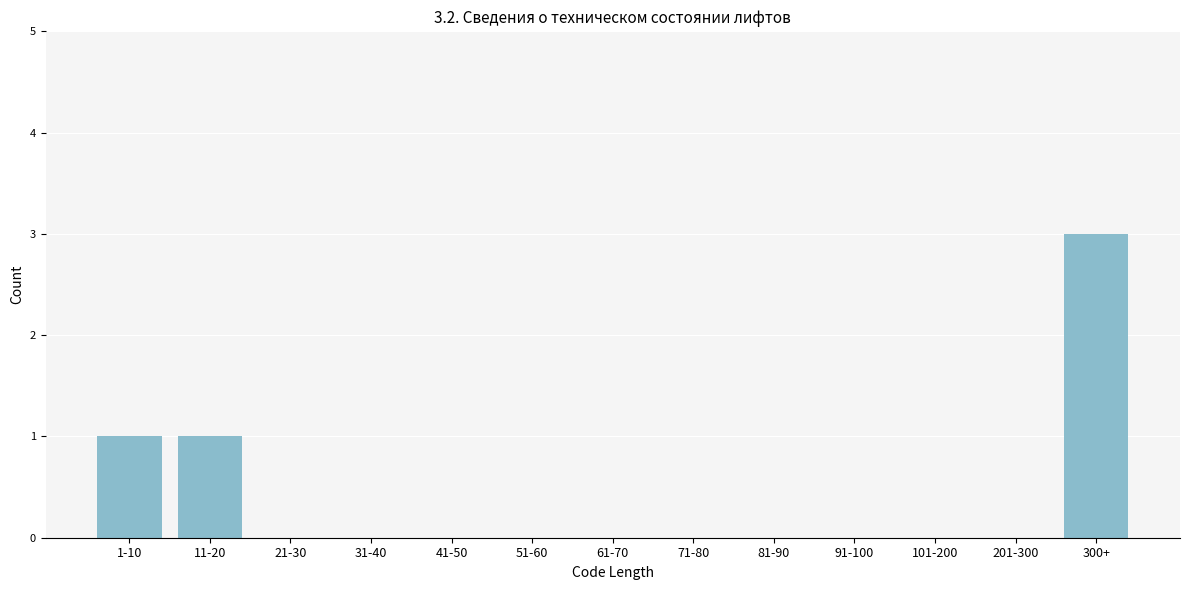

Reading left to right, list all the values displayed in this chart.

1-10=1	11-20=1	21-30=0	31-40=0	41-50=0	51-60=0	61-70=0	71-80=0	81-90=0	91-100=0	101-200=0	201-300=0	300+=3